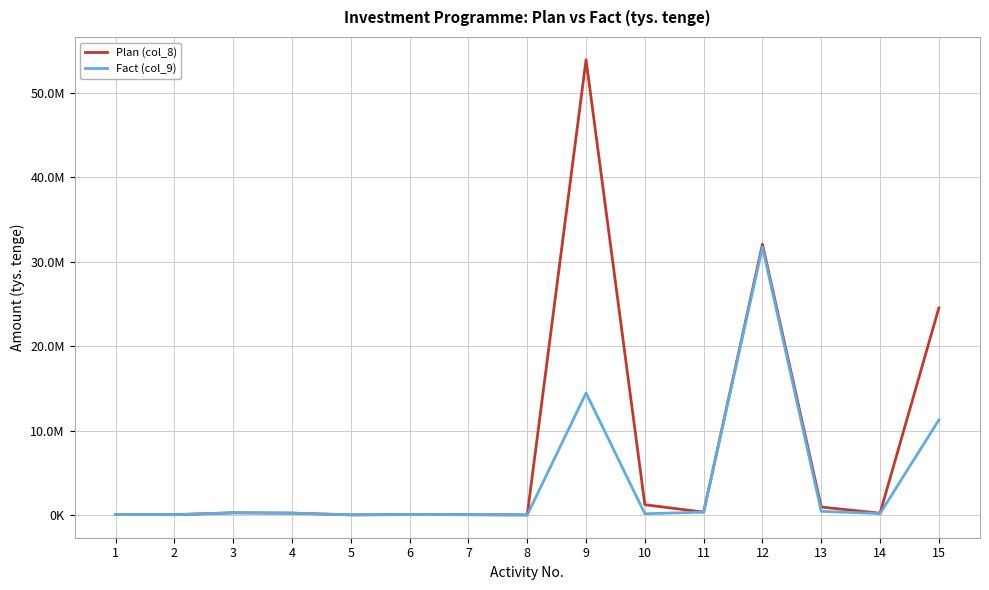

True or false: Plan (col_8) and Fact (col_9) intersect in this chart.

False